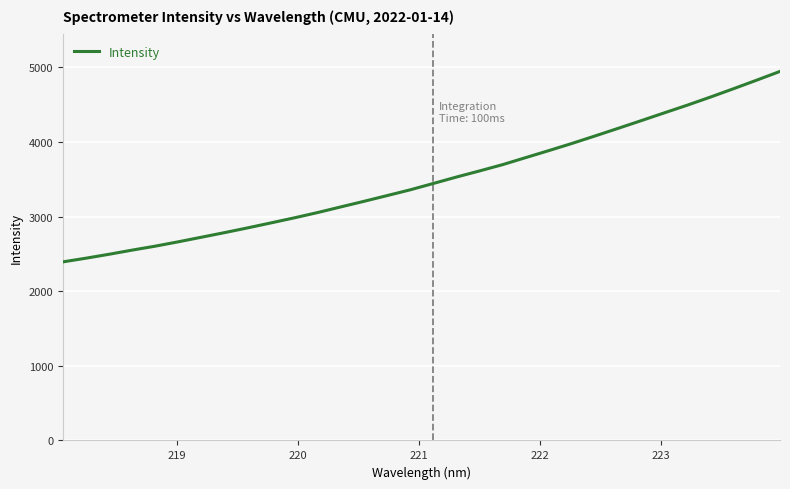

Is this an area chart (filled region under the line)?

No